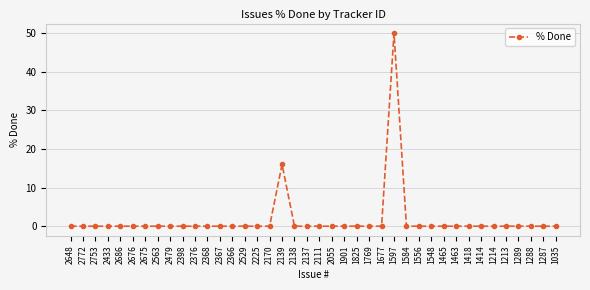

True or false: there are more than 1 points higher than both neighbors.

True